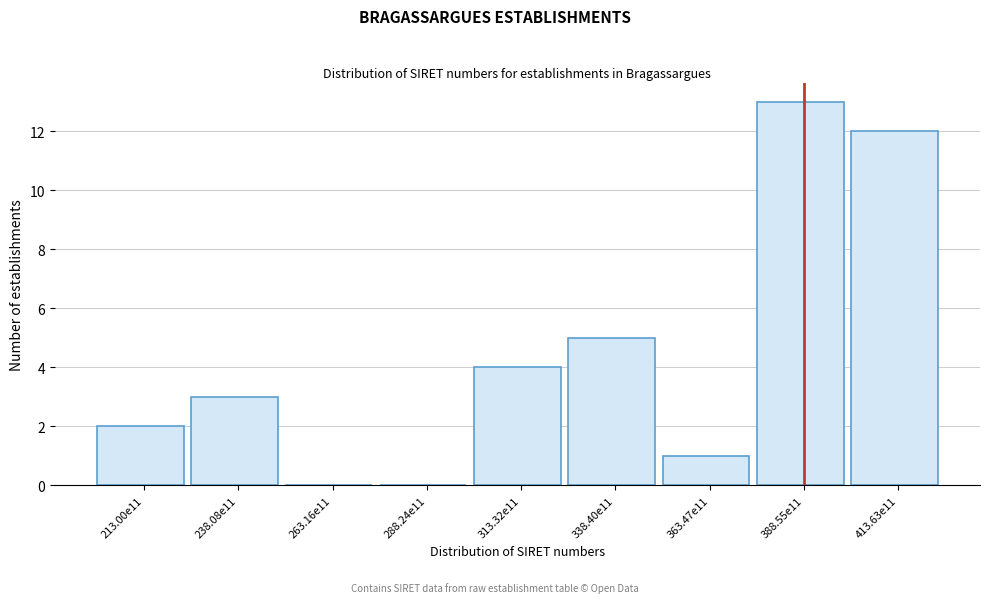

Reading right to left, what are all the values shown in this chart?

413.63e11=12	388.55e11=13	363.47e11=1	338.40e11=5	313.32e11=4	288.24e11=0	263.16e11=0	238.08e11=3	213.00e11=2